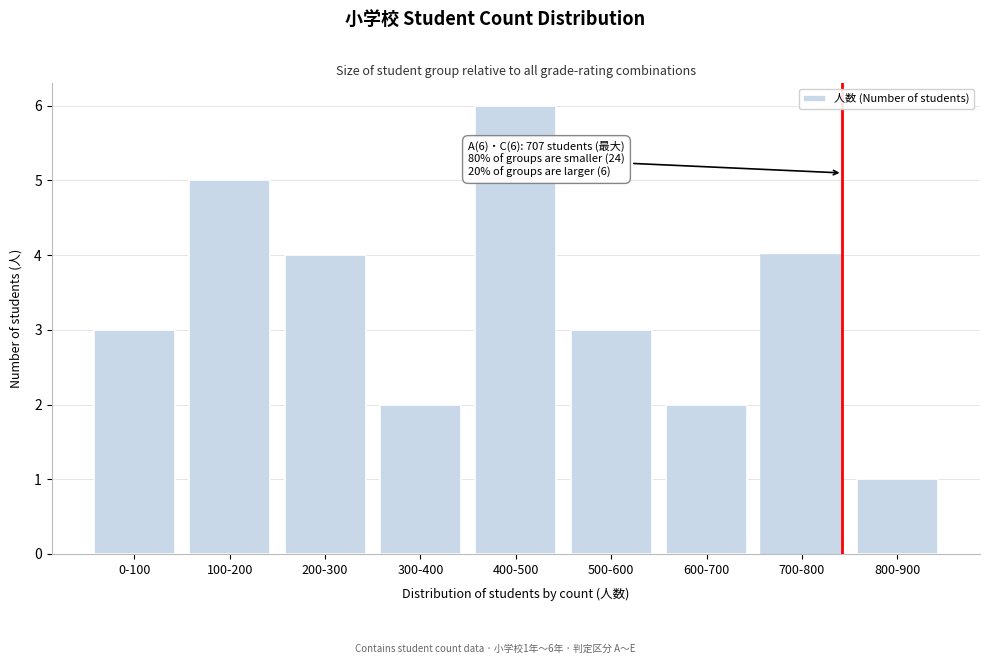

Reading left to right, extract all data points from this chart.

3	5	4	2	6	3	2	4	1